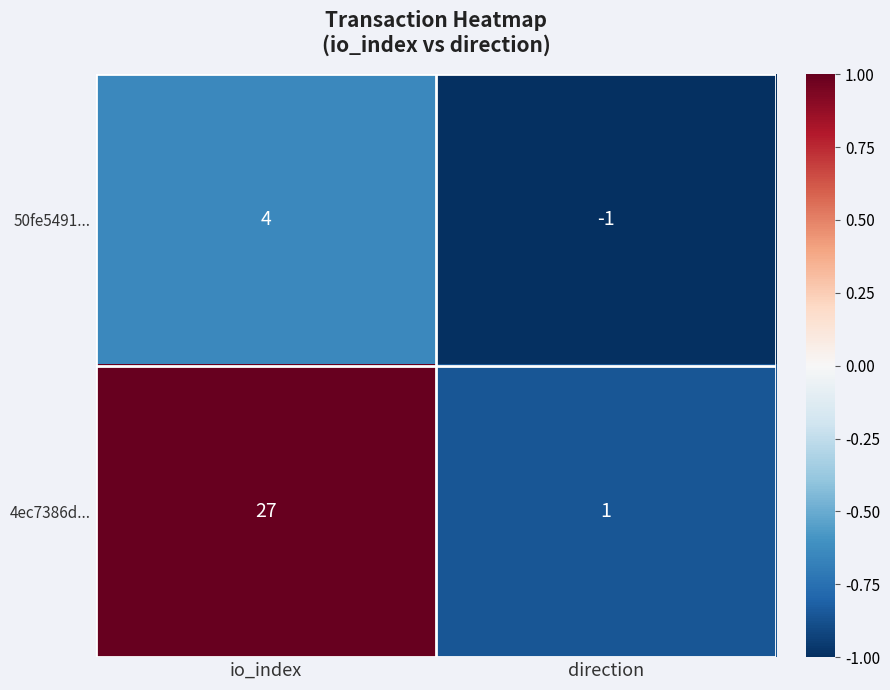

Where is 50fe5491... nearest to the value 1?

direction